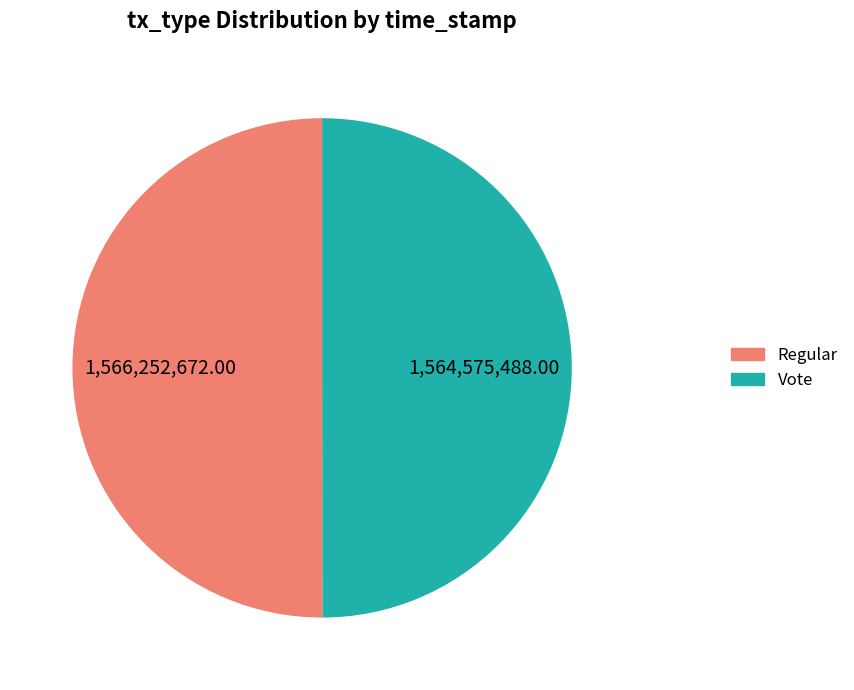

Is the sum of Vote and Regular greater than half?

Yes